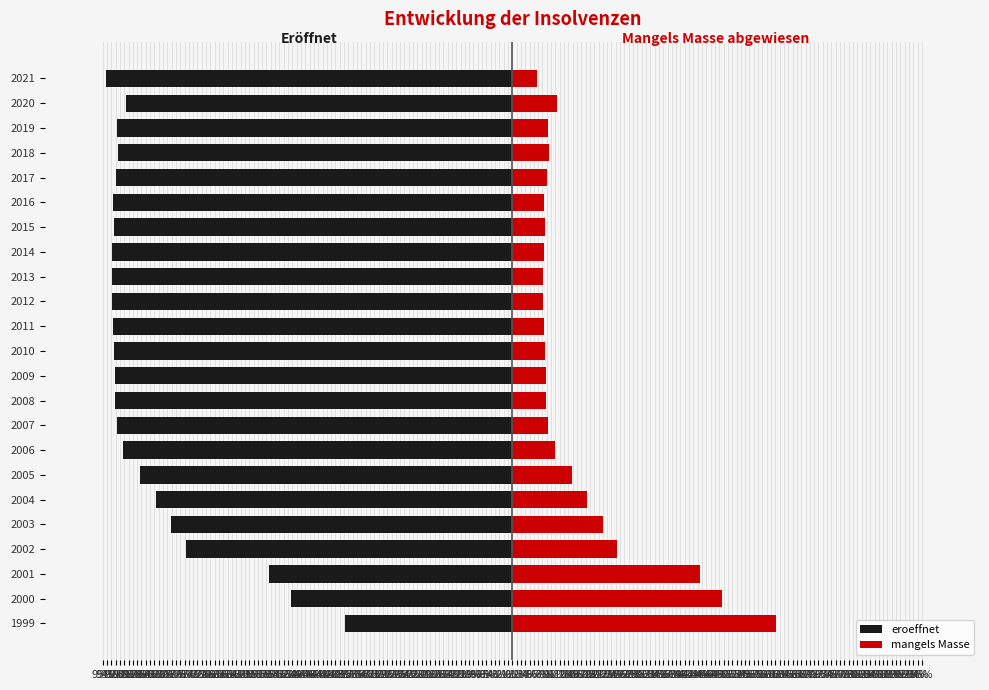

What is the average value of the eroeffnet series?

-84.5